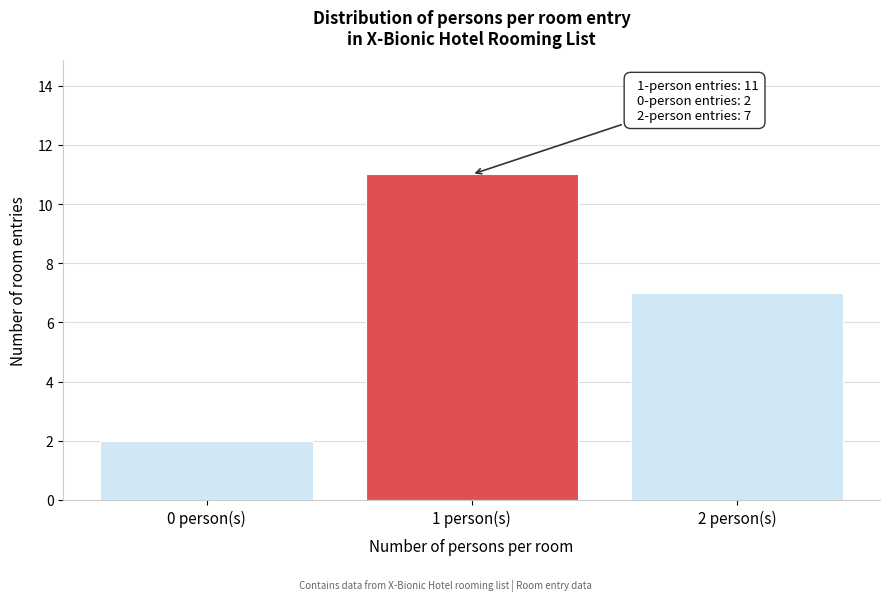

Reading left to right, extract all data points from this chart.

2	11	7